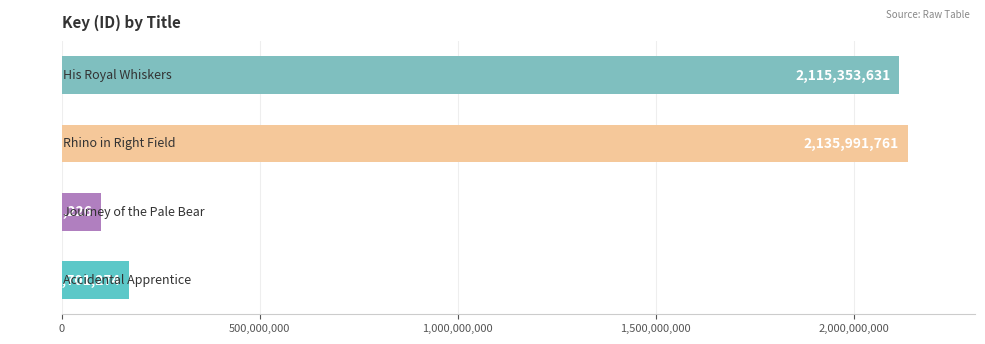

What is the smallest value displayed?

100663226